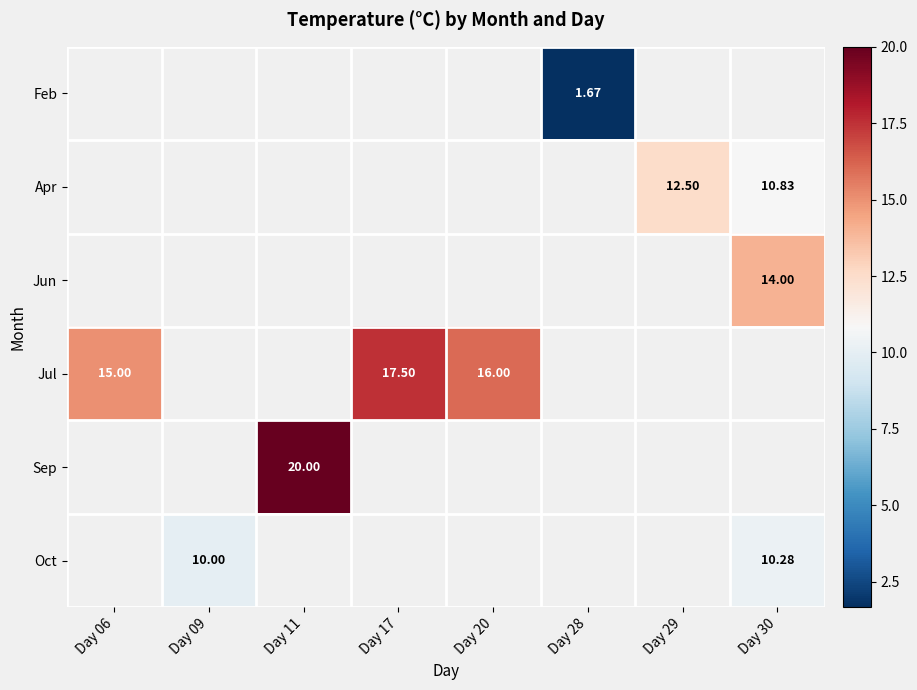

Which category has the highest value across all series?

Day 11